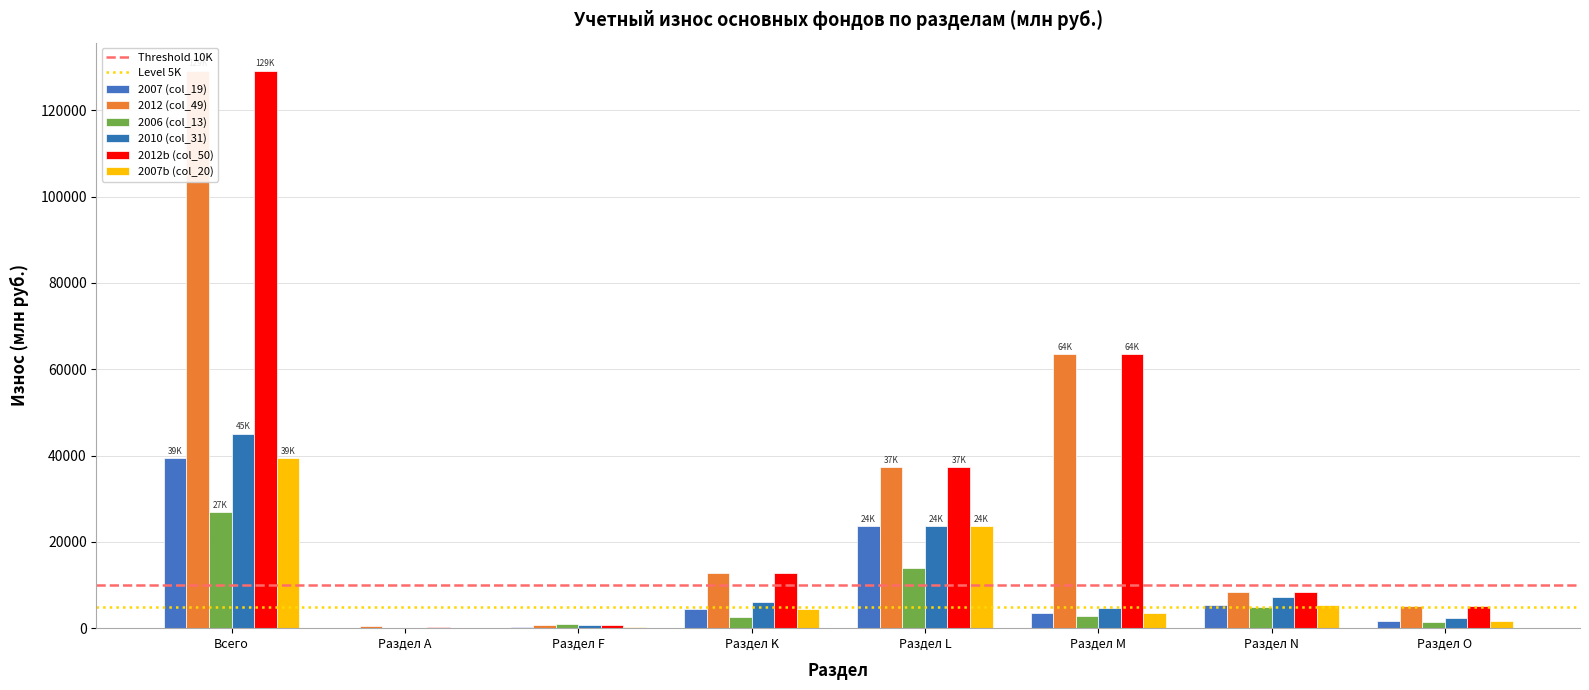

List the series in order of their peak value, highest first.

2012 (col_49), 2012b (col_50), 2010 (col_31), 2007 (col_19), 2007b (col_20), 2006 (col_13)